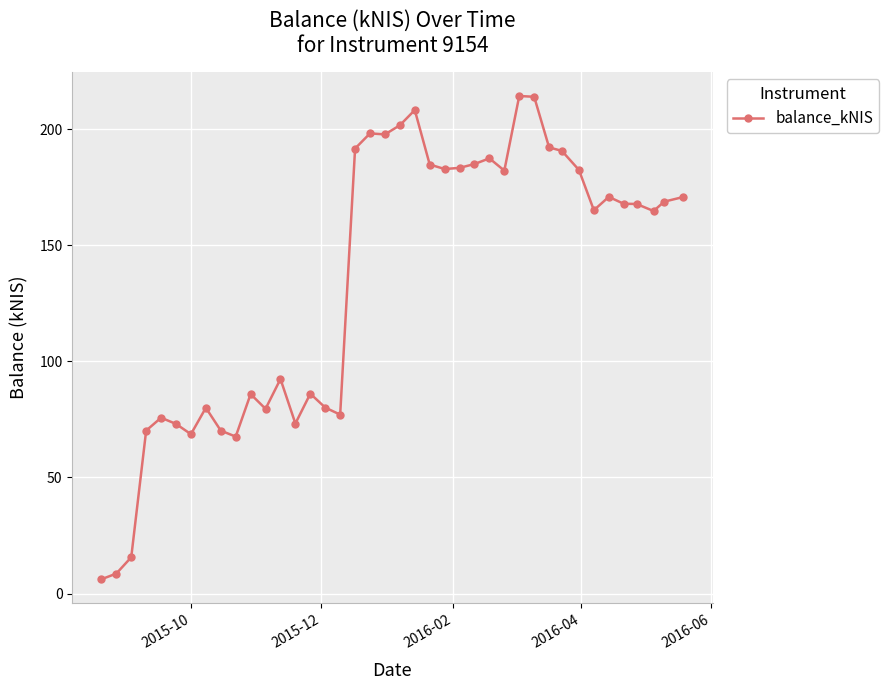

What is the difference between the maximum and second lowest values?

205.7